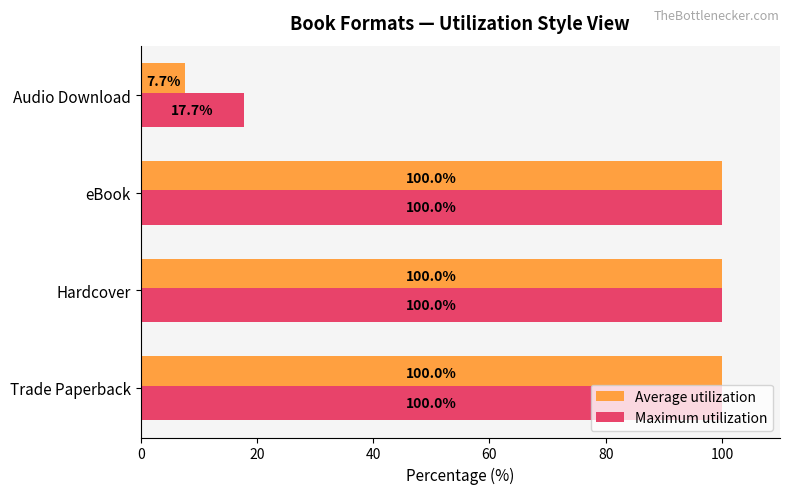

What are all the series names shown in the legend?

Average utilization, Maximum utilization